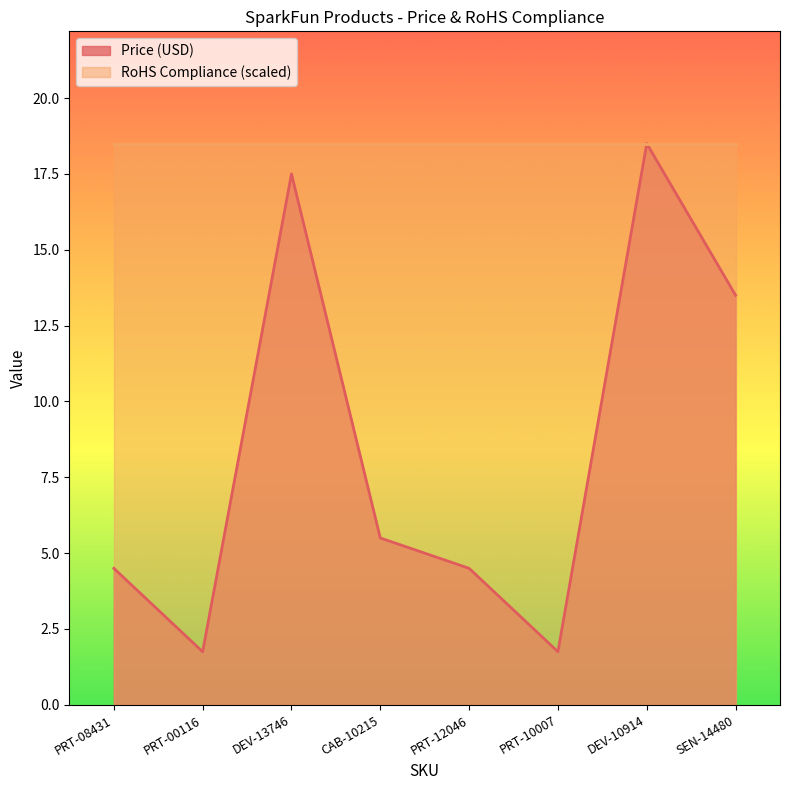

Is it true that the value at DEV-13746 is 3.6?

False